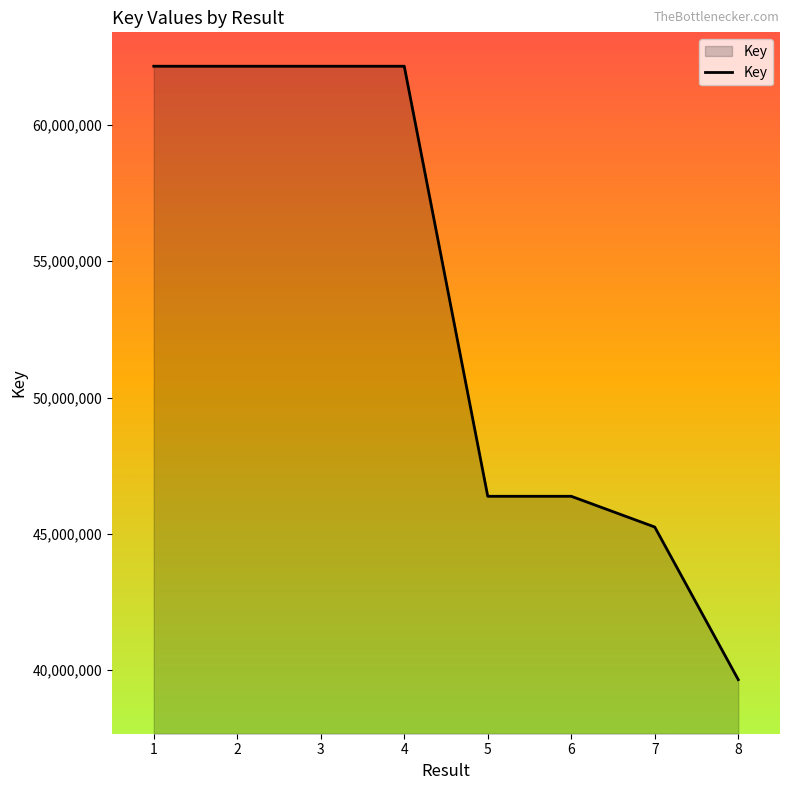

What is the average value?

53281990